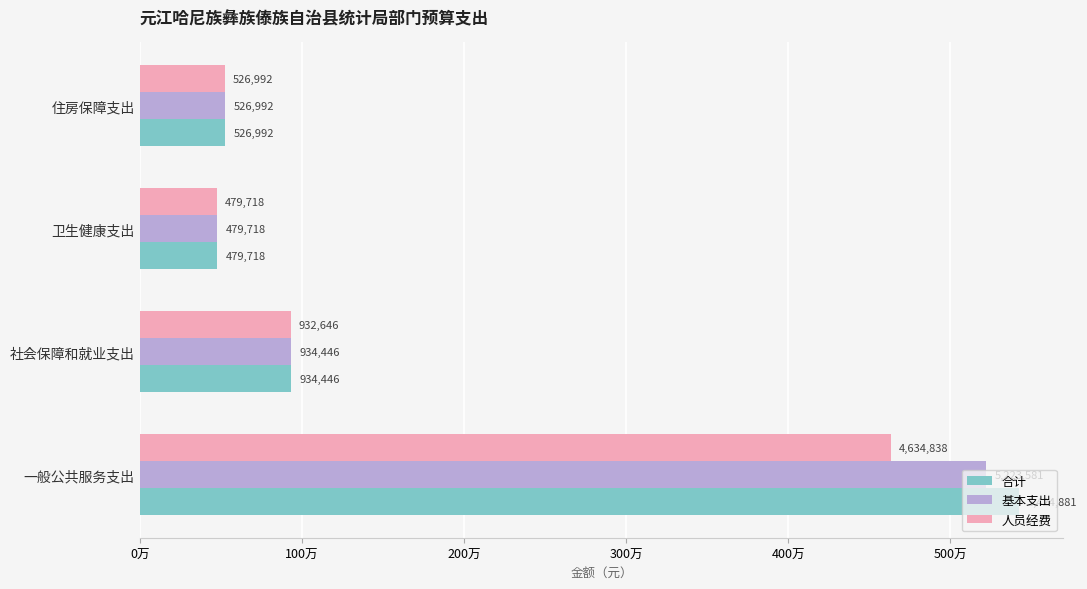

What are all the series names shown in the legend?

合计, 基本支出, 人员经费